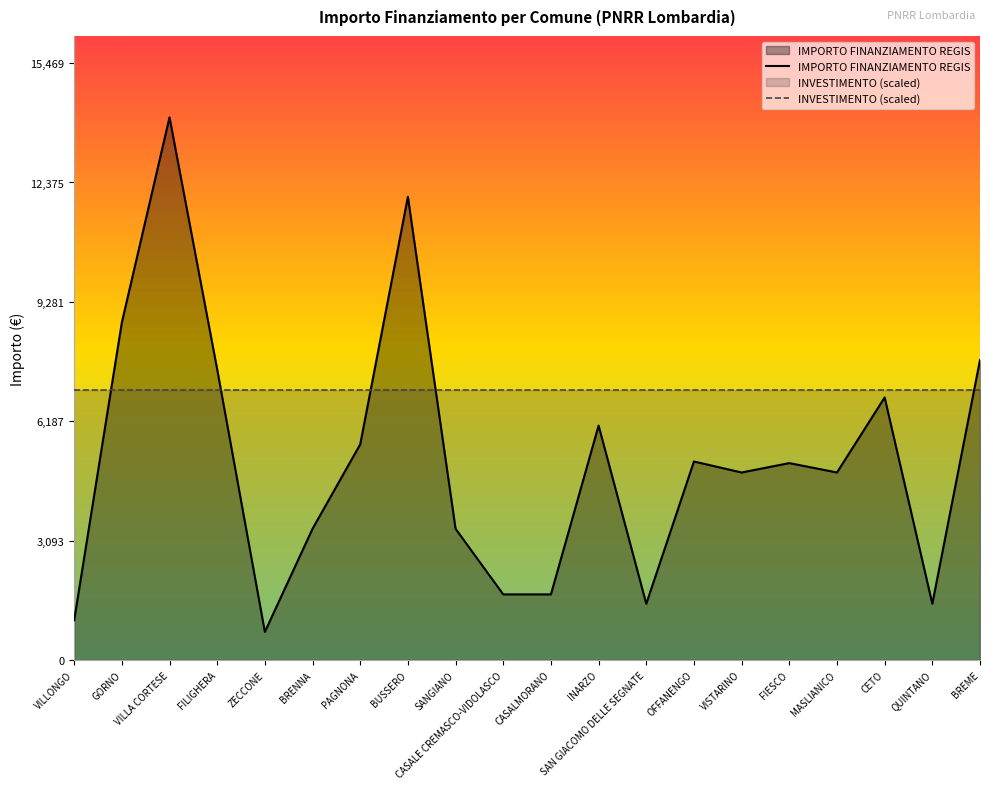

Is the value of INVESTIMENTO (scaled) at INARZO greater than the value of IMPORTO FINANZIAMENTO REGIS at MASLIANICO?

Yes